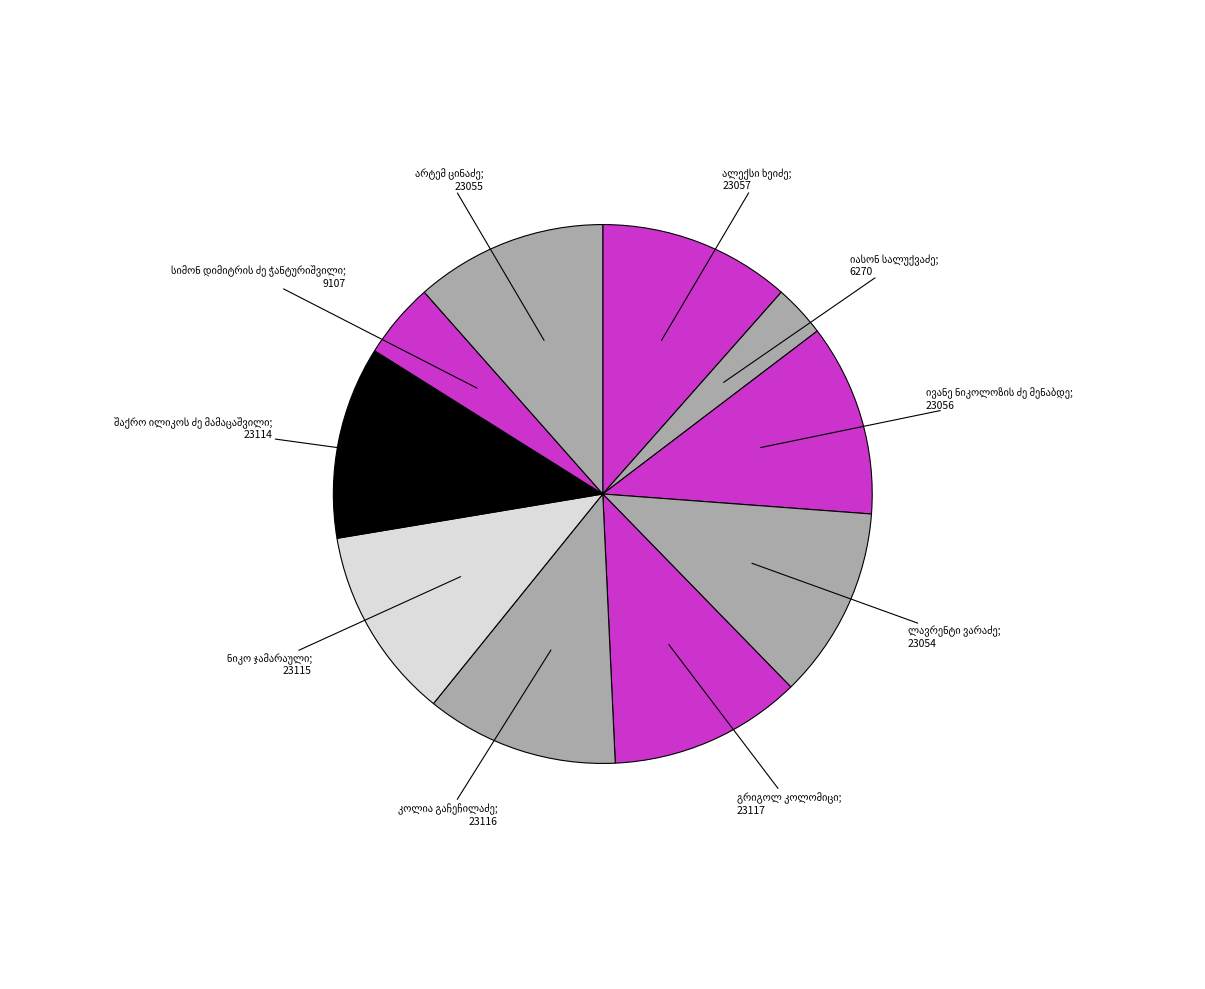

How many segments does this pie chart have?

10